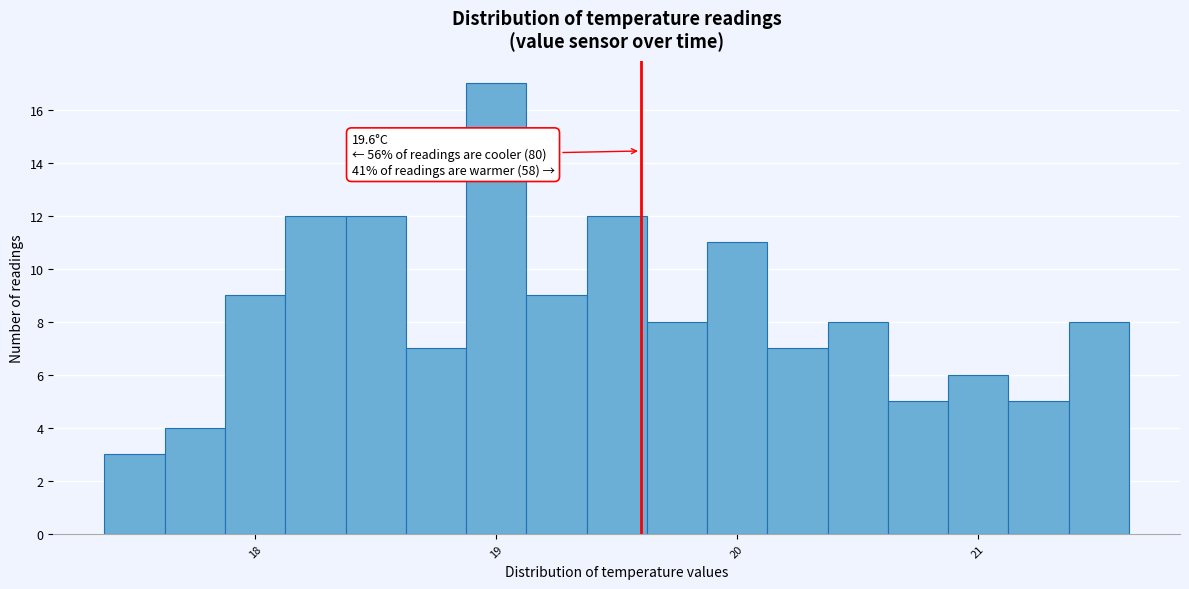

Read against the x-axis, roughly where is the centre of the tallest bar?

19.0